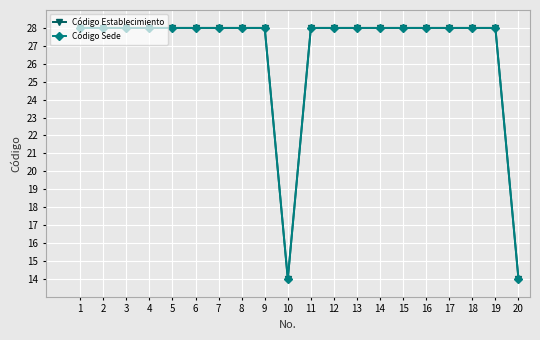

How many categories are shown in the chart?

20